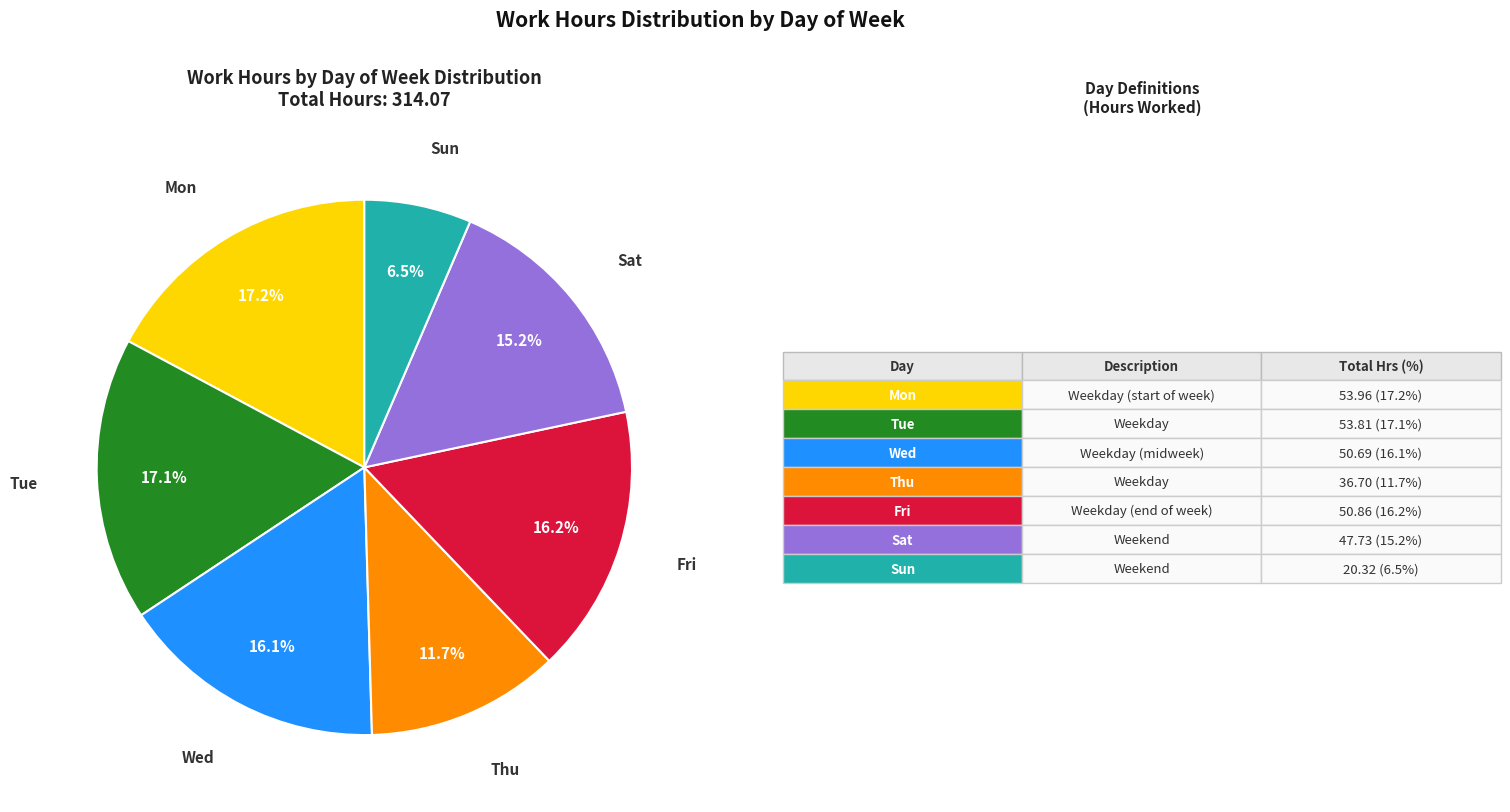

Is there any slice that represents more than half of the pie?

No